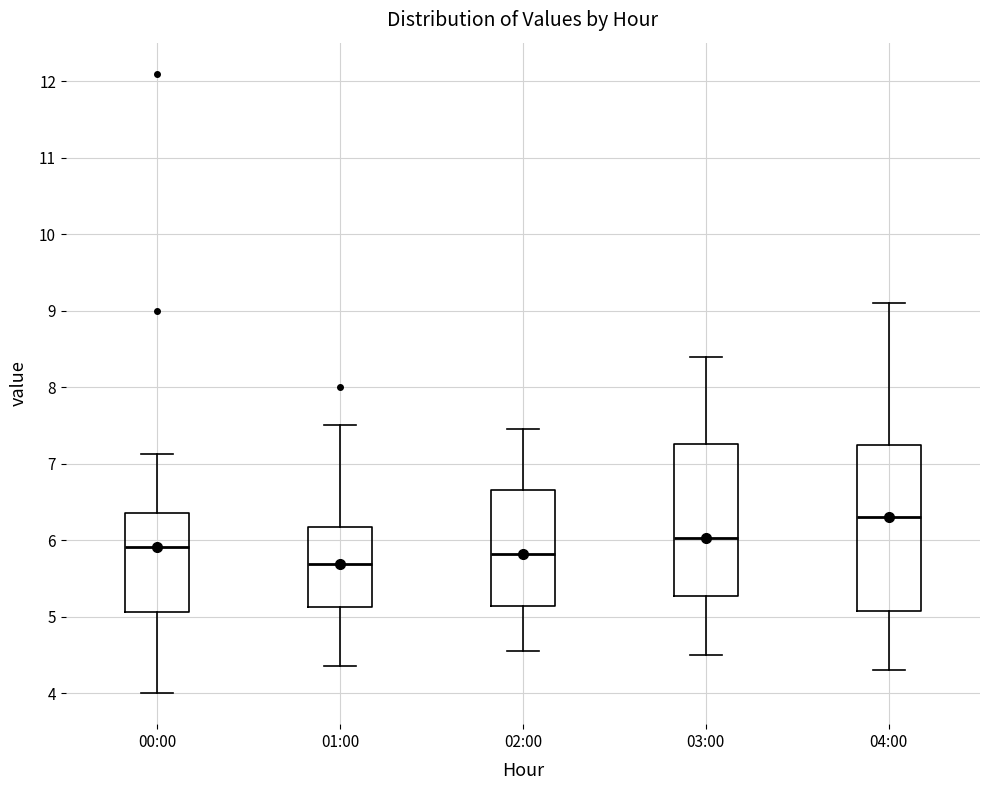

Where does the median line of the box for 03:00 sit on the y-axis? The values are not printed on the chart, so give them approximately, as read against the axis.

6.0